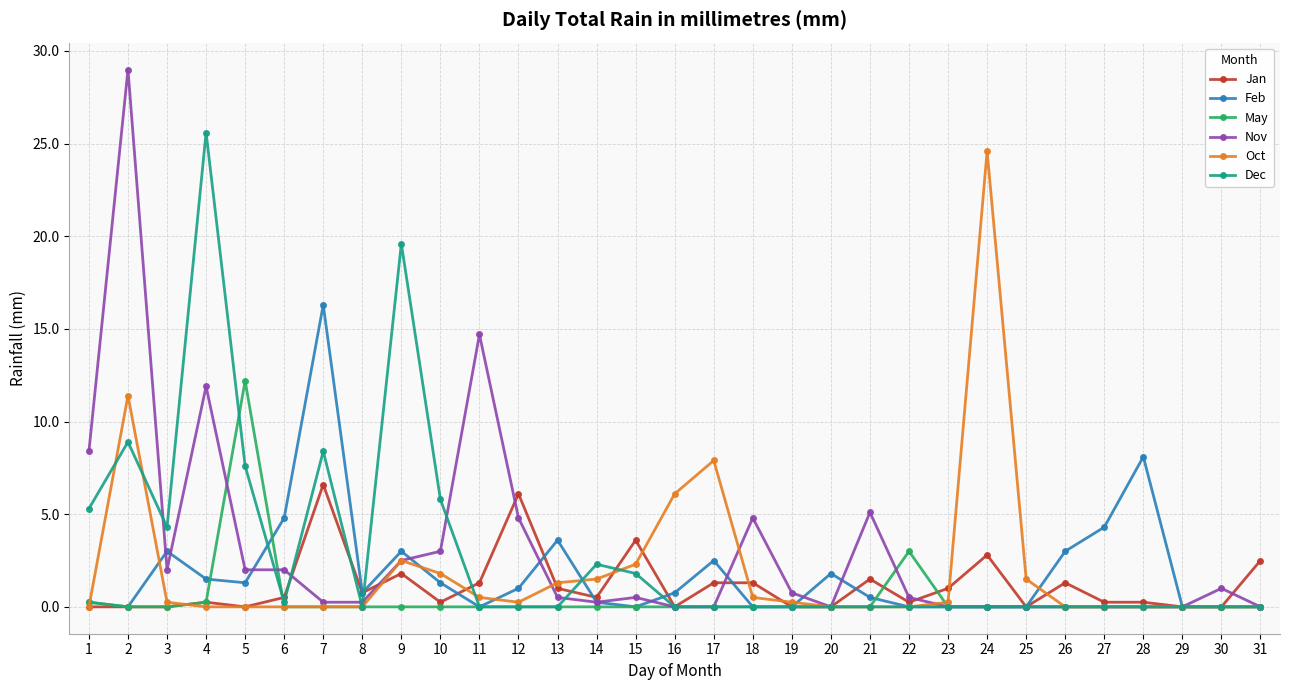

True or false: Oct has more than 1 interior local peaks.

True